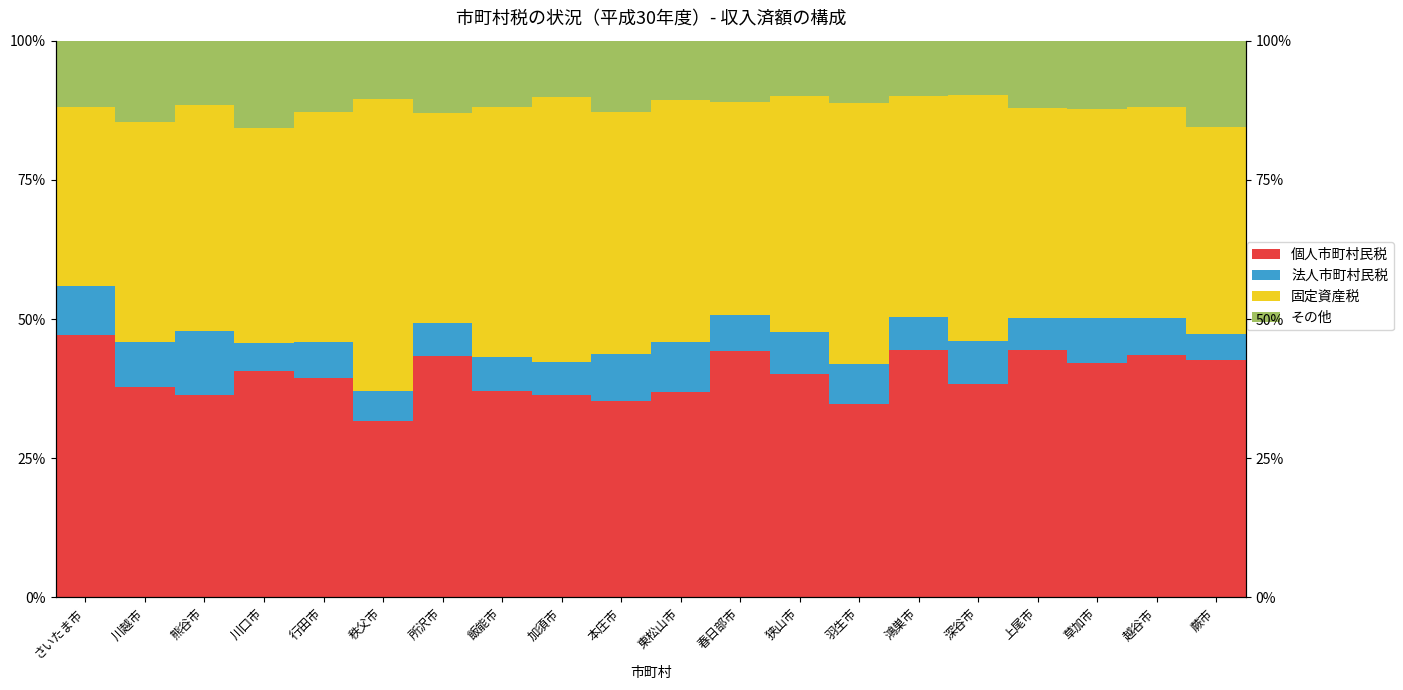

At which category is the sum across all series the highest?

行田市